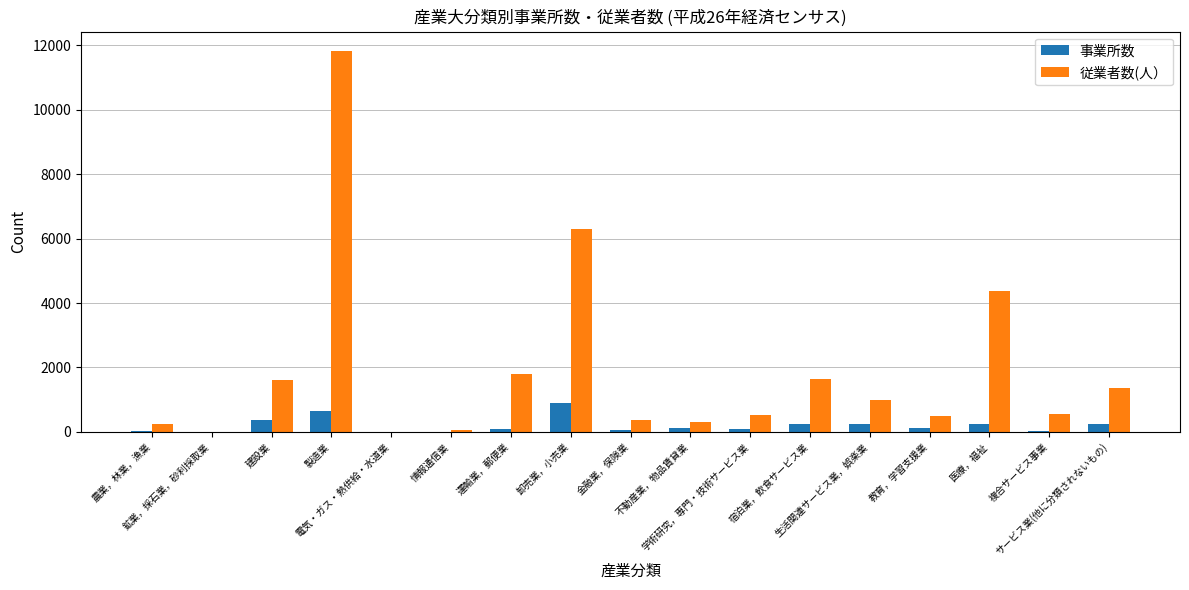

What is the total value across all series at 建設業?

1985